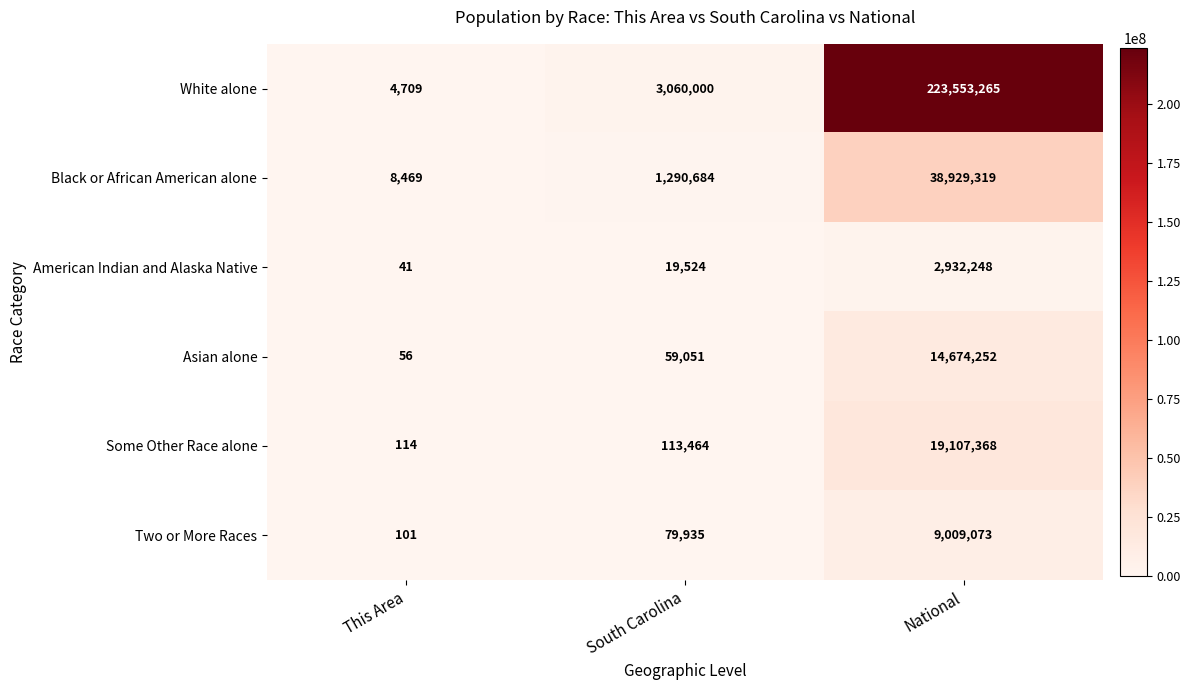

Which category has the lowest value in the Asian alone series?

This Area